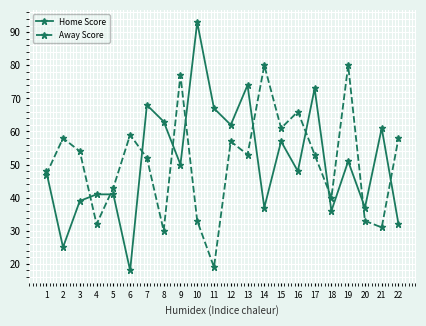

Is the value of Home Score at 5 greater than the value of Away Score at 13?

No